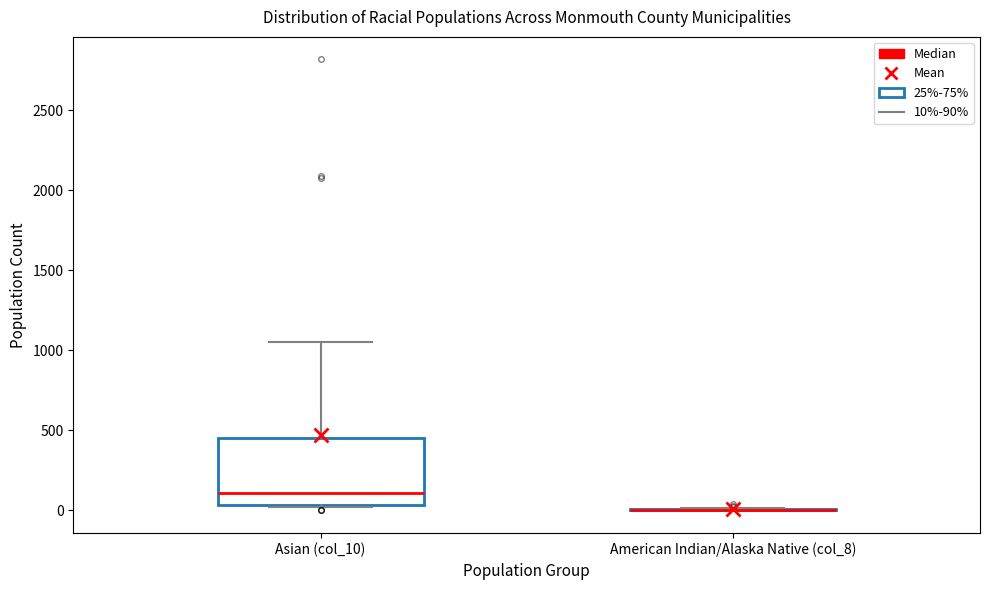

Reading left to right, read every box against the y-axis: the position of its median line, the range the box covers, and the ends of its whiskers. The values are not printed on the chart, so give them approximately, as read against the axis.

Asian (col_10): median 100, box 50 to 450, whiskers 0 to 1050
American Indian/Alaska Native (col_8): box collapsed to a line at 0, whiskers 0 to 0